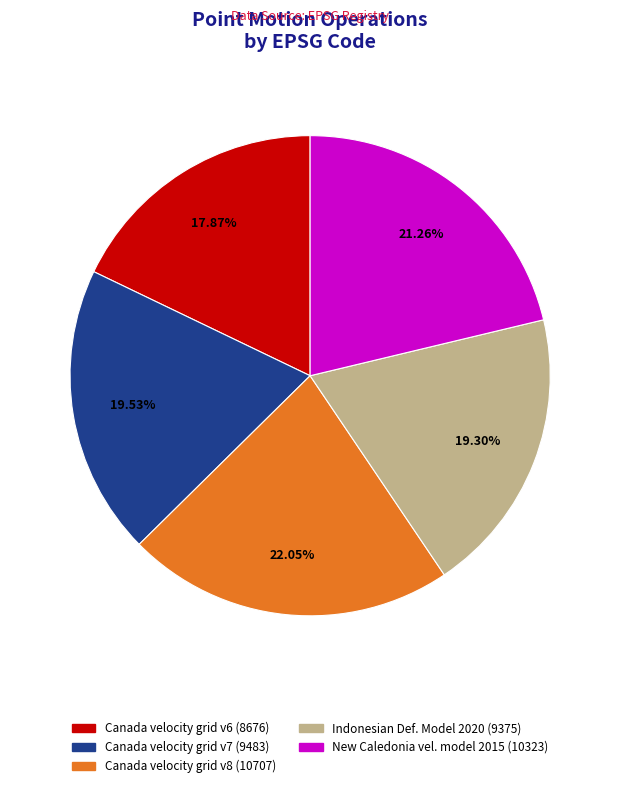

Is there any slice that represents more than half of the pie?

No